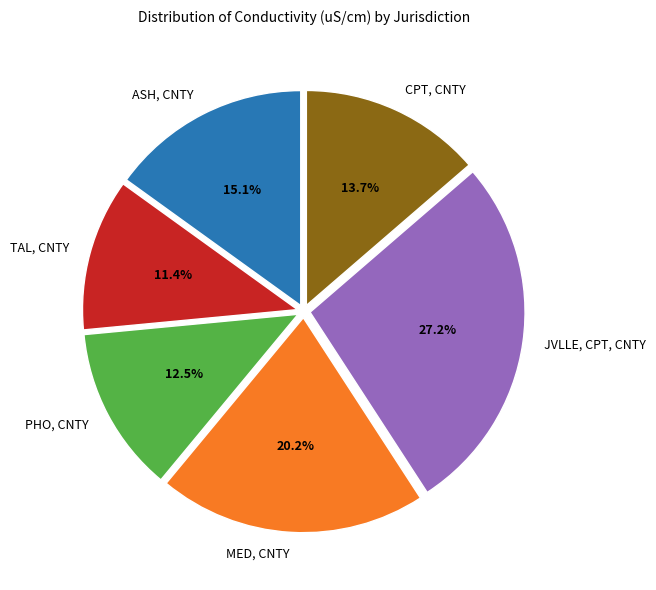

Which slice is the smallest?

TAL, CNTY